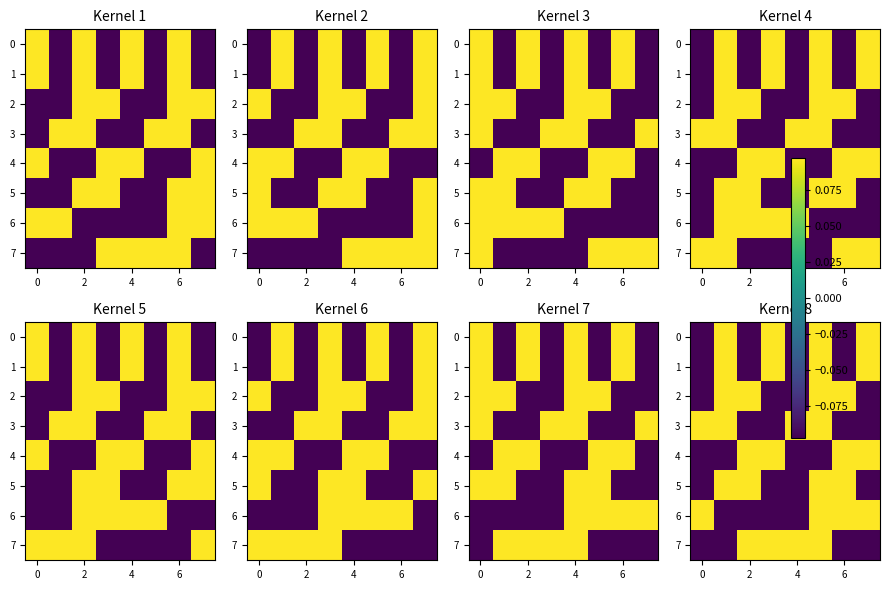

At which label does 7 reach its peak?

2